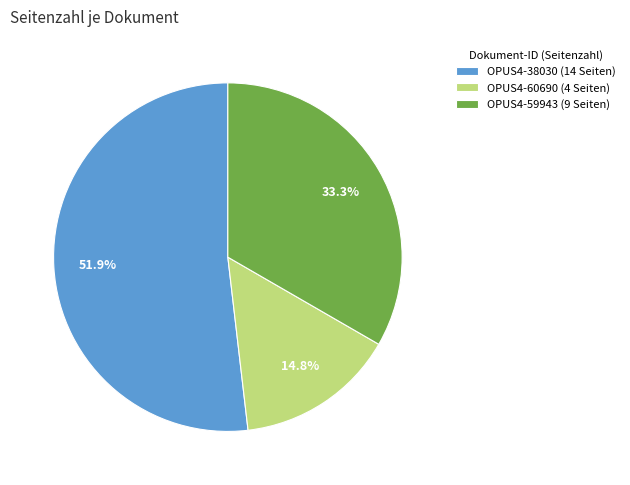

Between OPUS4-60690 (4 Seiten) and OPUS4-38030 (14 Seiten), which is larger?

OPUS4-38030 (14 Seiten)